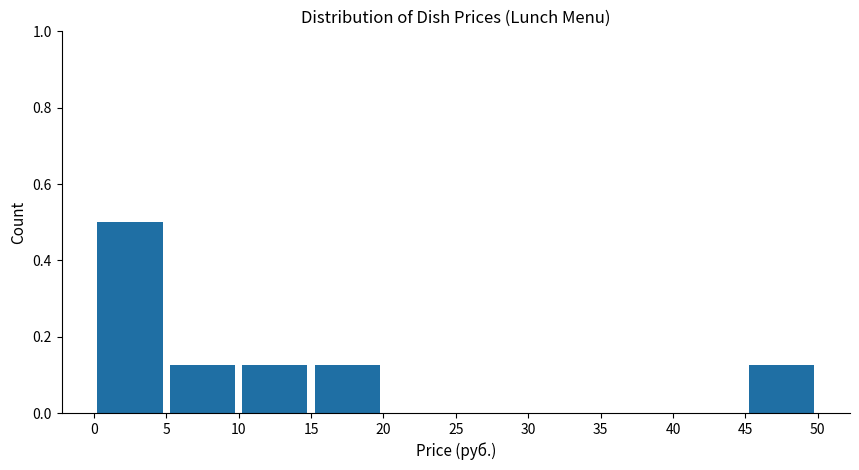

What is the height of the bar covering 45 to 50 on the x-axis? The values are not printed on the chart, so give them approximately, as read against the axis.

0.12